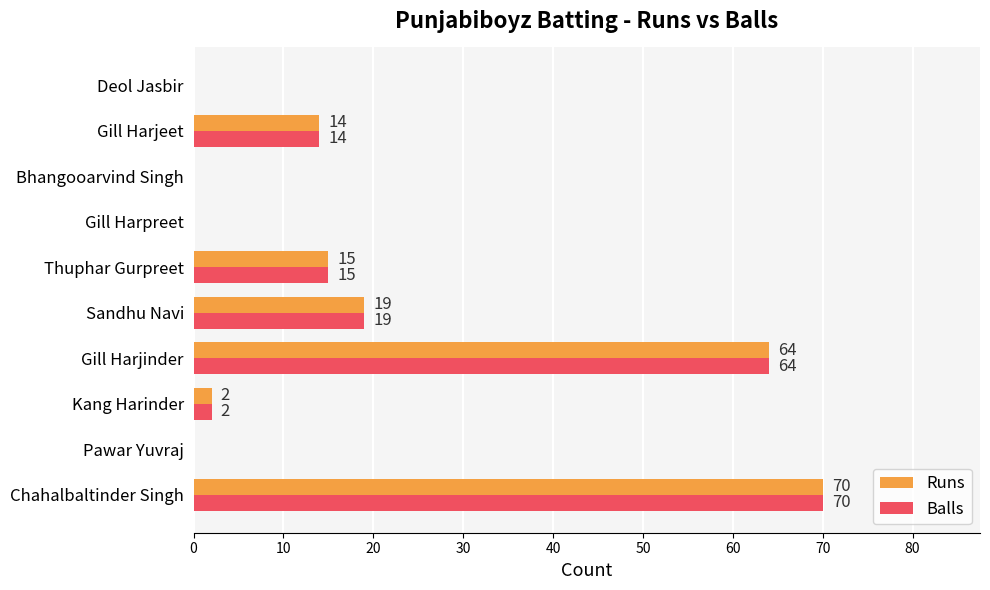

At which category is the sum across all series the highest?

Chahalbaltinder Singh